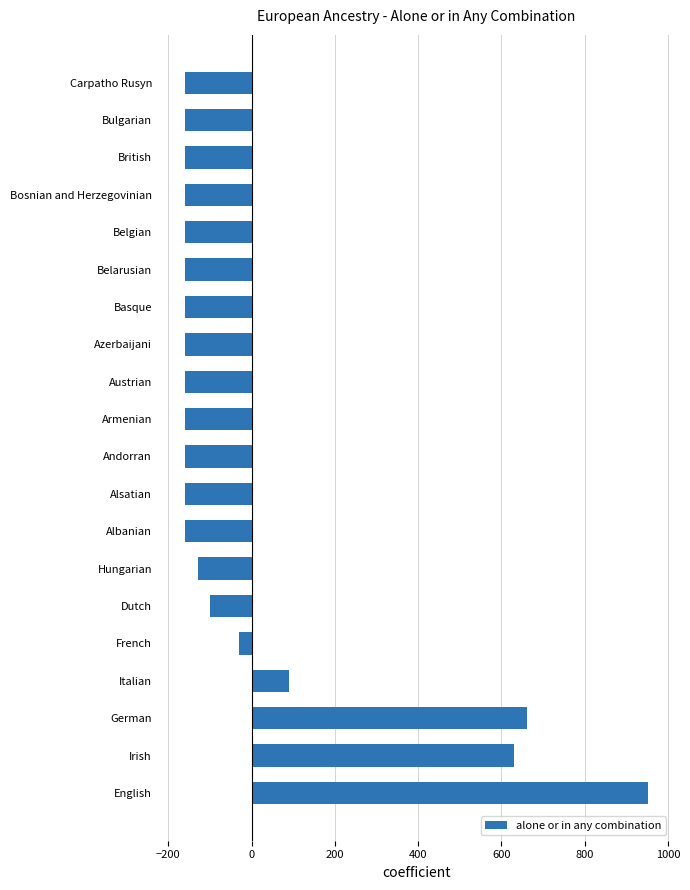

The value at Armenian is -159.9. True or false?

True